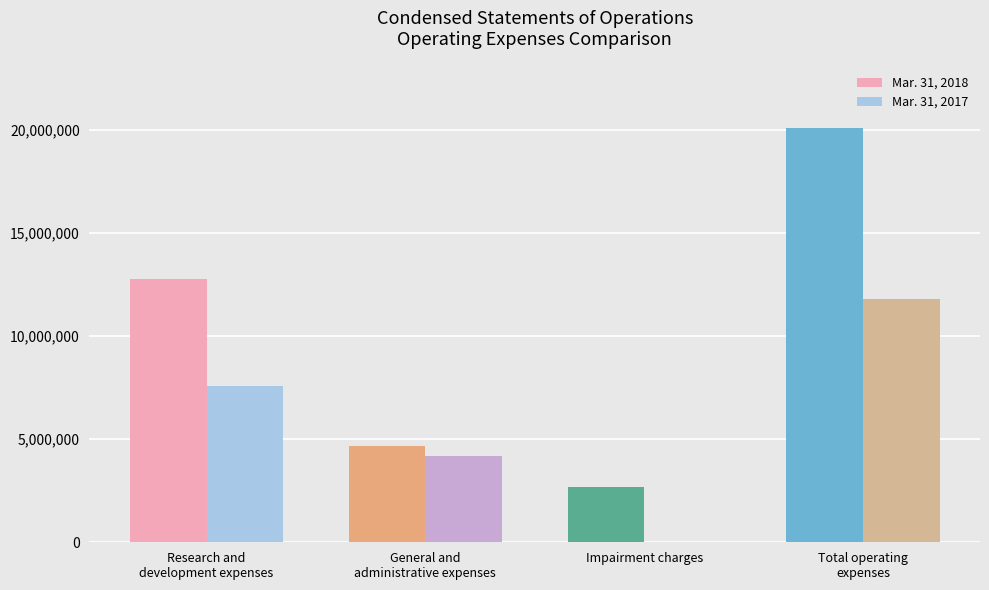

How many series are shown in this chart?

2